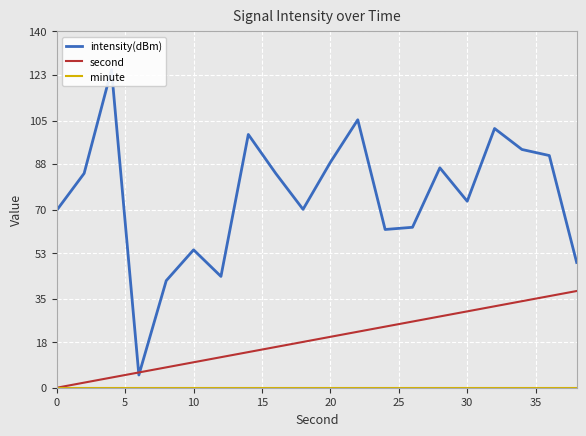

What is the highest value of the second series?

38